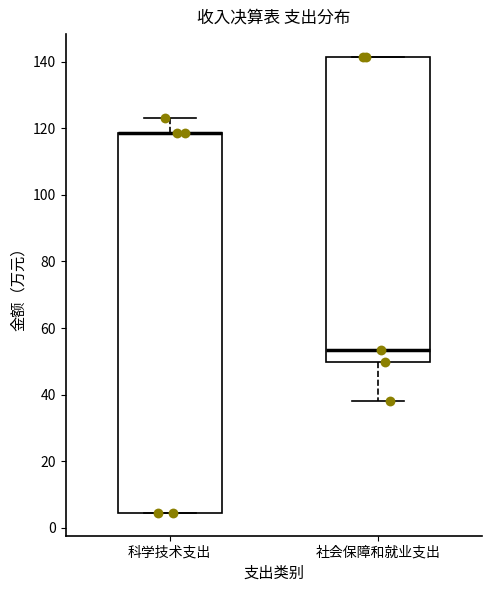

Reading left to right, read every box against the y-axis: the position of its median line, the range the box covers, and the ends of its whiskers. The values are not printed on the chart, so give them approximately, as read against the axis.

科学技术支出: median 118 (drawn on the box's upper edge), box 4 to 118, whiskers 4 to 124
社会保障和就业支出: median 54, box 50 to 142, whiskers 38 to 142